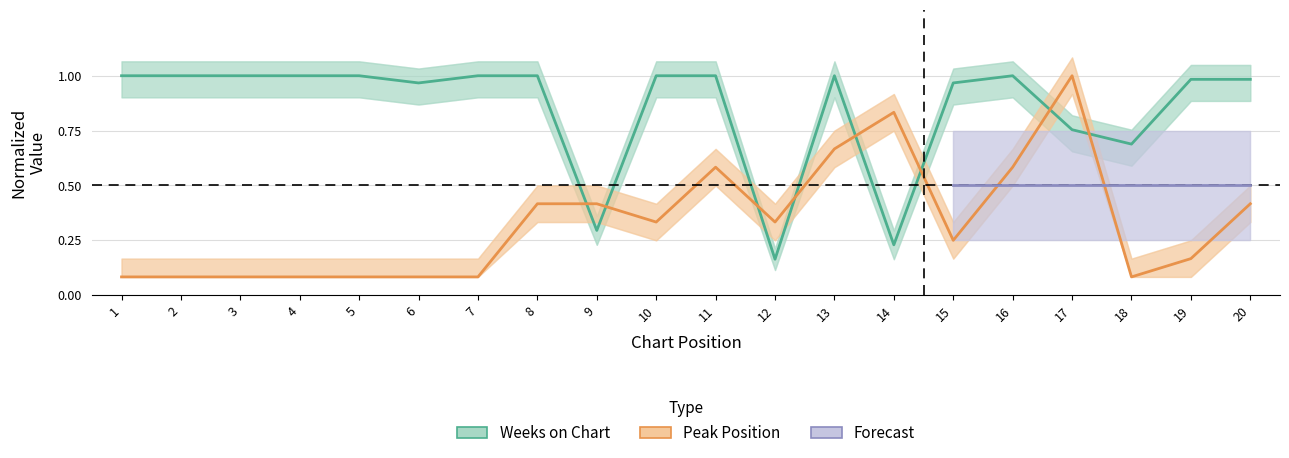

The value of Weeks on Chart at 9 is 0.1. True or false?

False